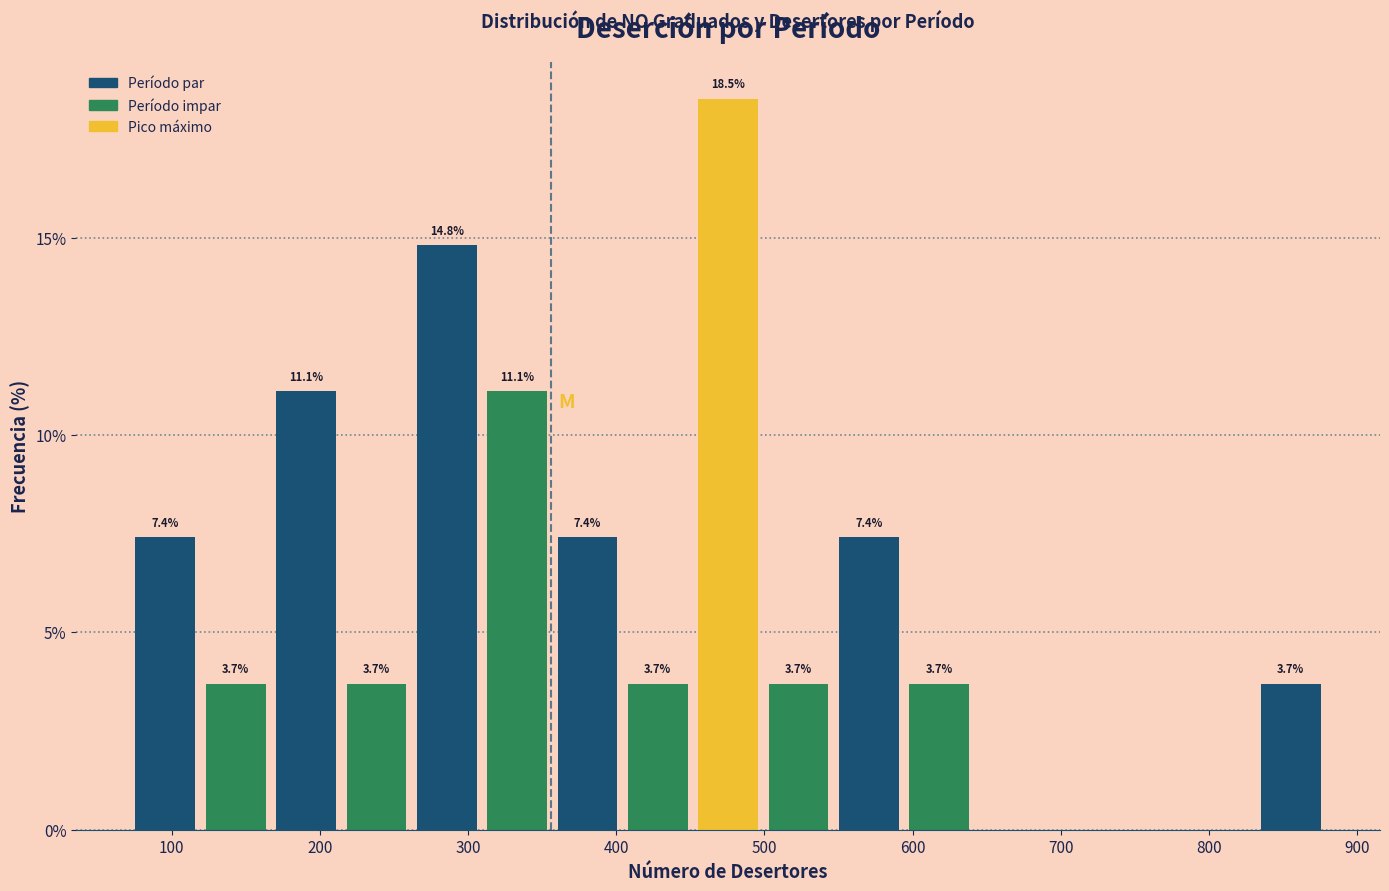

Over which range of the x-axis is the bar tallest?

450 to 500